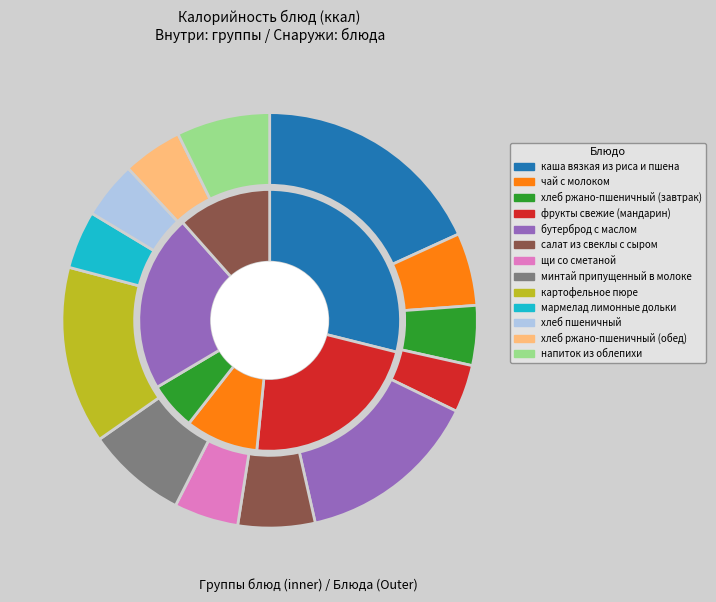

To the nearest percent, what percentage of the pie is салат из свеклы с сыром?

6%